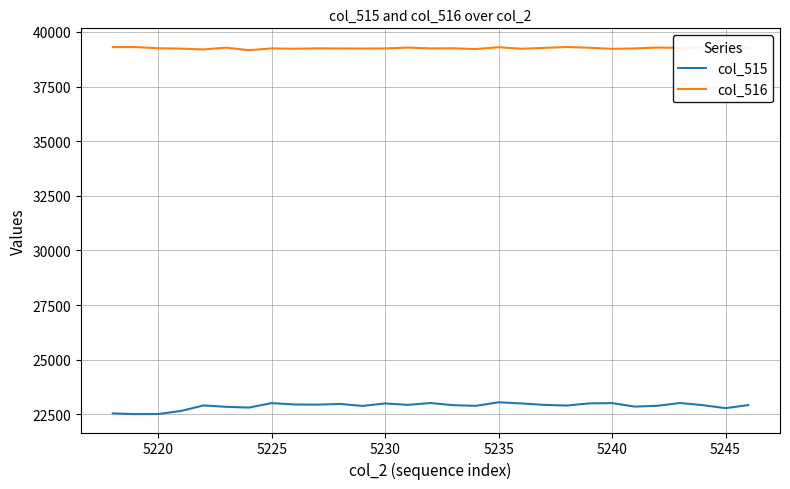

The col_515 series shows 23015 at 5225. True or false?

True